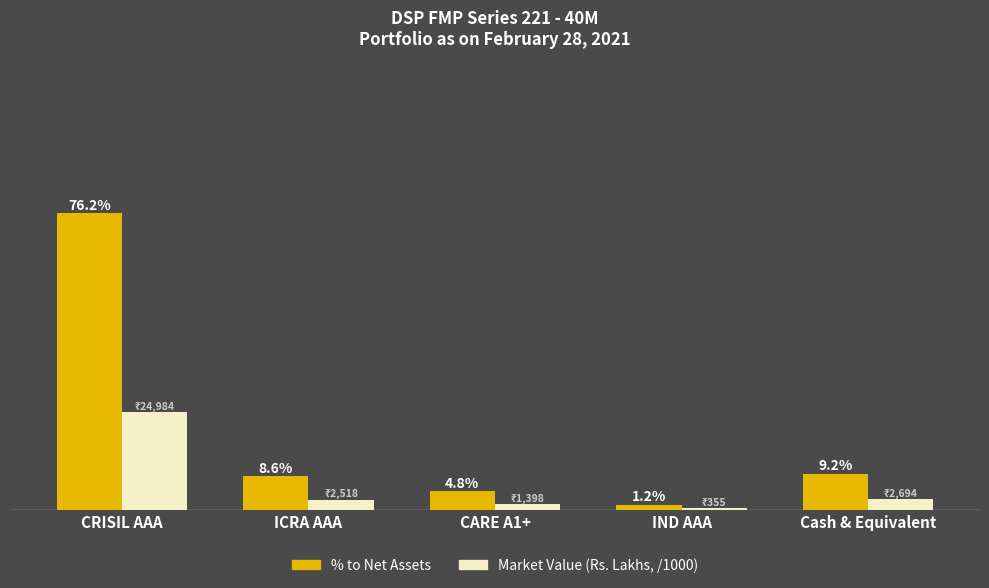

Which category has the lowest value across all series?

IND AAA